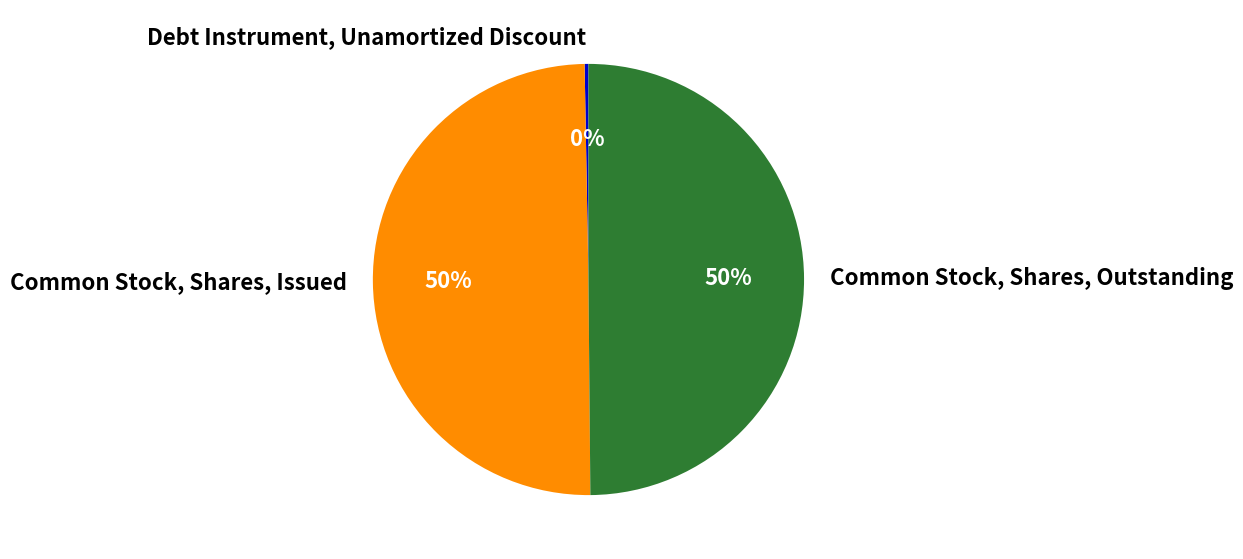

True or false: Common Stock, Shares, Issued accounts for 39% of the total.

False